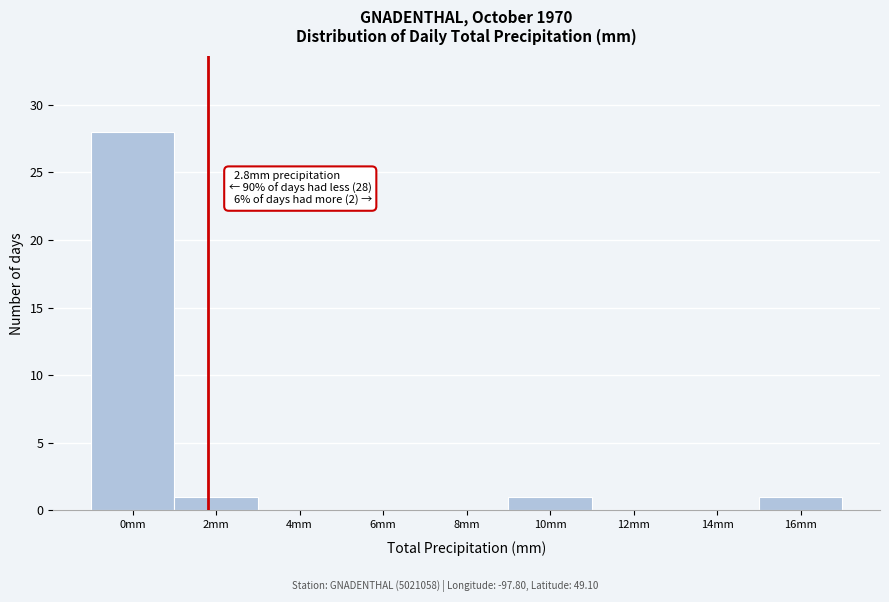

Reading left to right, what are all the values shown in this chart?

0mm=28	2mm=1	4mm=0	6mm=0	8mm=0	10mm=1	12mm=0	14mm=0	16mm=1